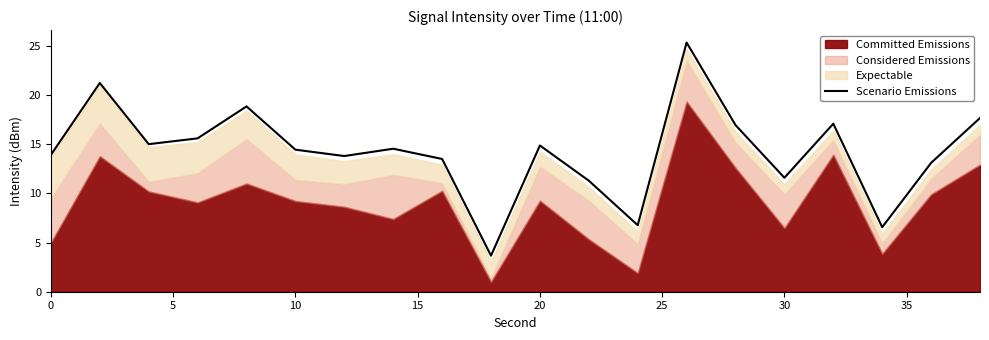

What is the highest value of the Scenario Emissions series?

25.3